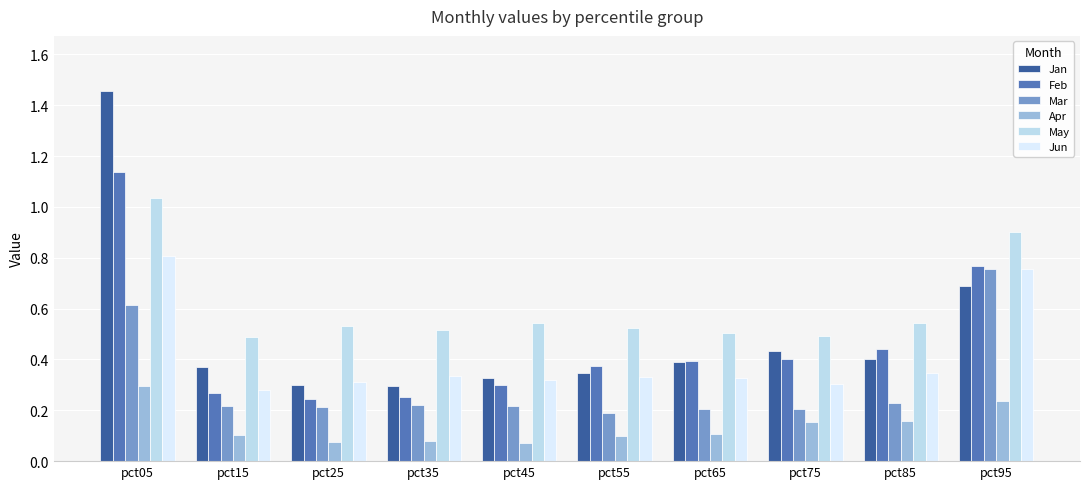

What are all the series names shown in the legend?

Jan, Feb, Mar, Apr, May, Jun